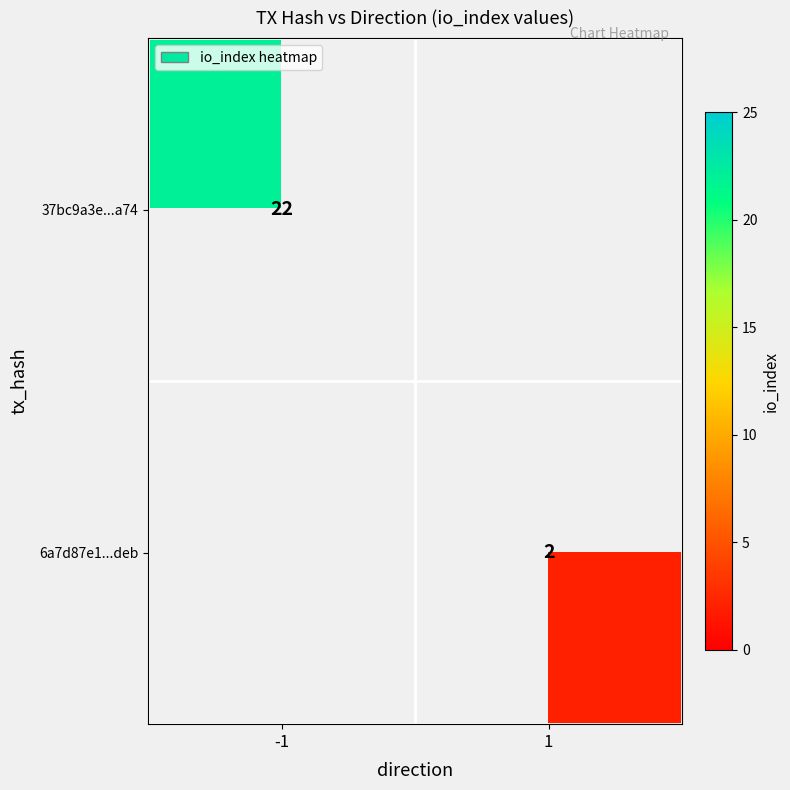

Is the value of 6a7d87e1...deb at 1 greater than the value of 37bc9a3e...a74 at -1?

No